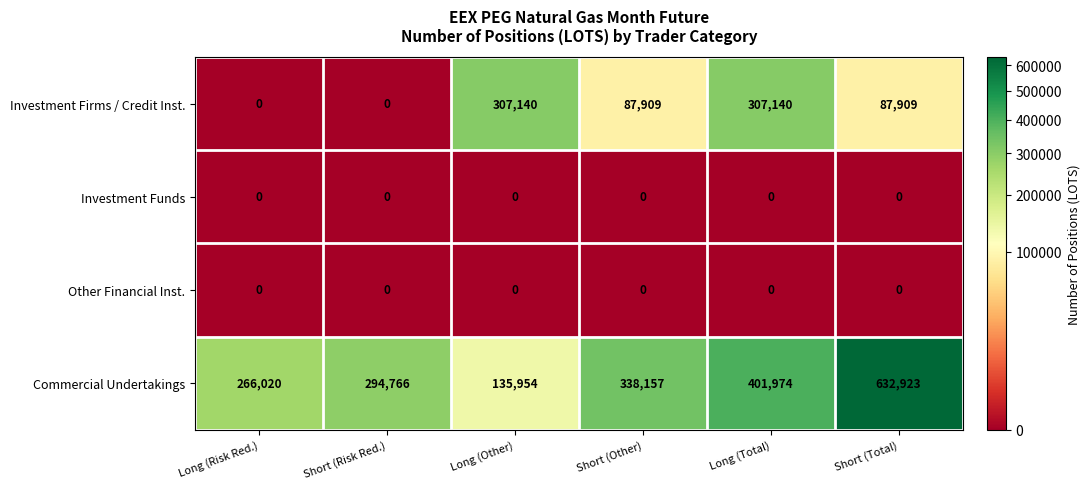

Count the Investment Firms / Credit Inst. values in the range 0 to 307140.

6